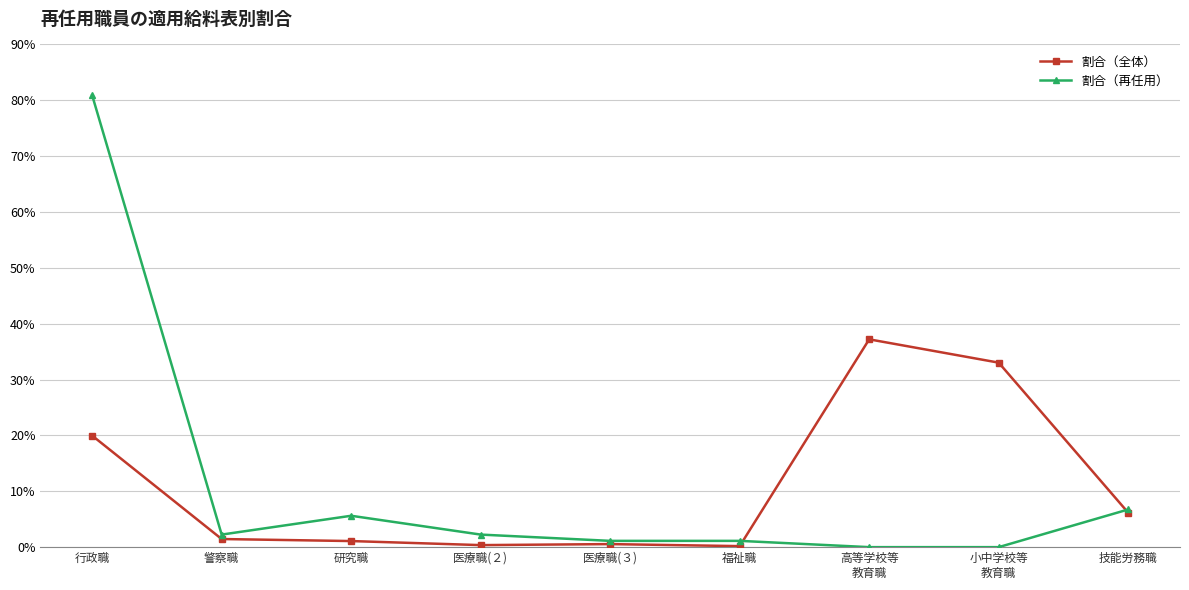

Reading right to left, extract all data points from this chart.

割合（全体）: 0.1	0.3	0.4	0.0	0.0	0.0	0.0	0.0	0.2
割合（再任用）: 0.1	0.0	0.0	0.0	0.0	0.0	0.1	0.0	0.8